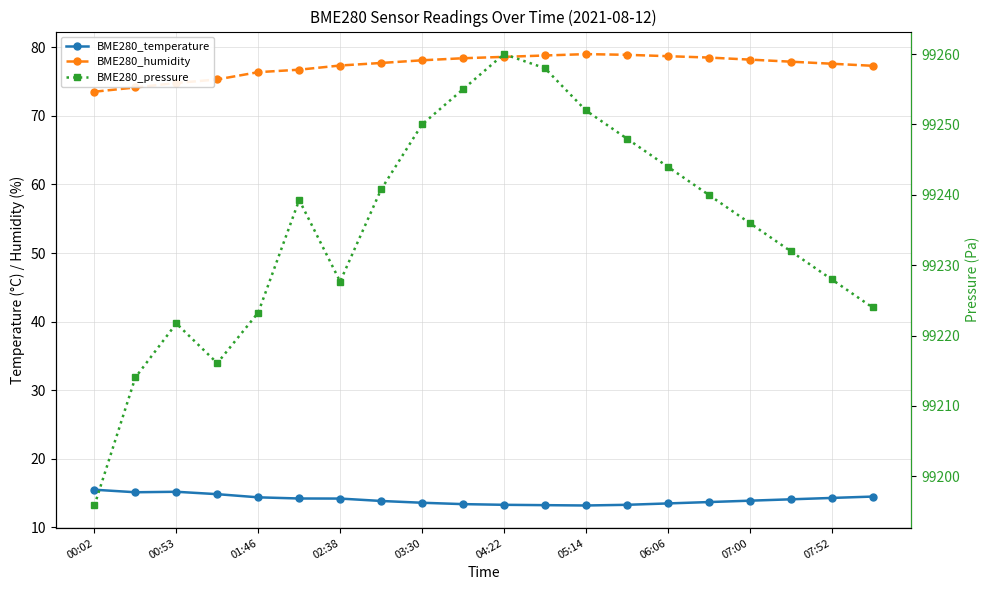

Which series has the widest spread of values?

BME280_pressure